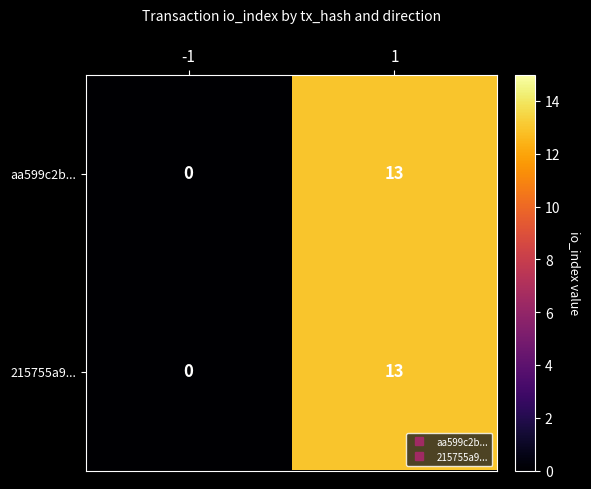

Is the value of aa599c2b... at 1 greater than the value of 215755a9... at -1?

Yes